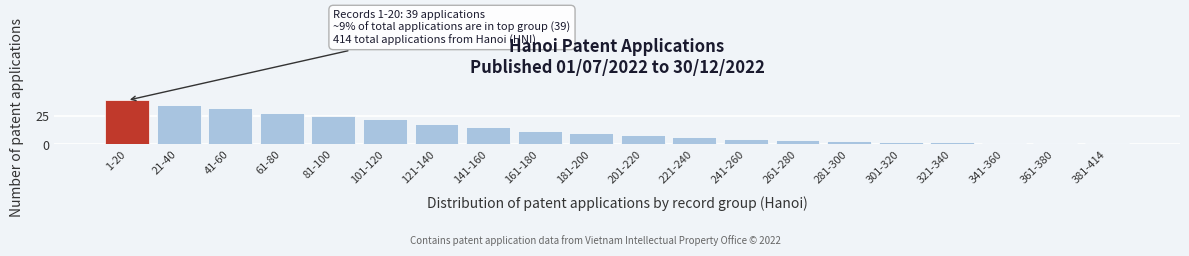

Reading left to right, extract all data points from this chart.

1-20=39	21-40=35	41-60=32	61-80=28	81-100=25	101-120=22	121-140=18	141-160=15	161-180=12	181-200=10	201-220=8	221-240=6	241-260=5	261-280=4	281-300=3	301-320=2	321-340=2	341-360=1	361-380=1	381-414=1